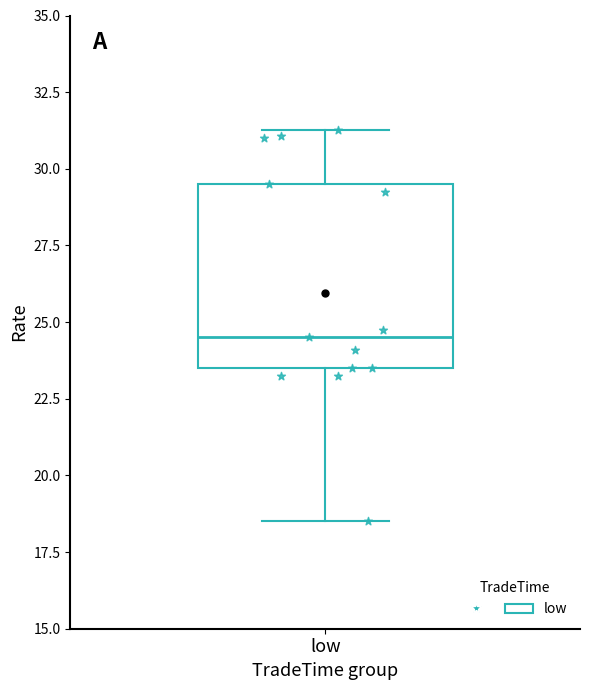

What is the range of X values (max minus min)?

0.3